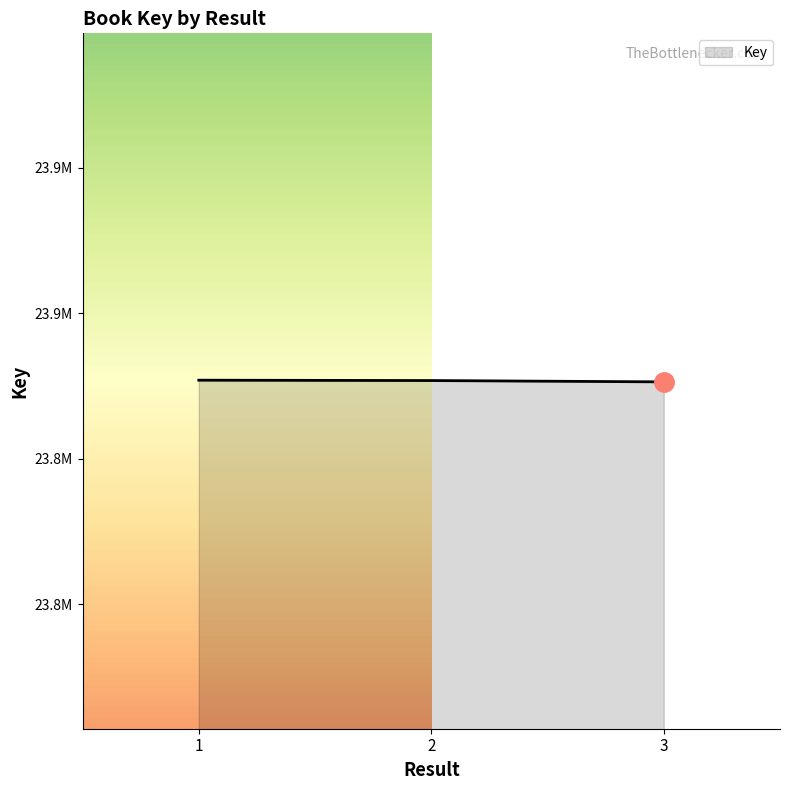

What is the sum of all values?

71480181